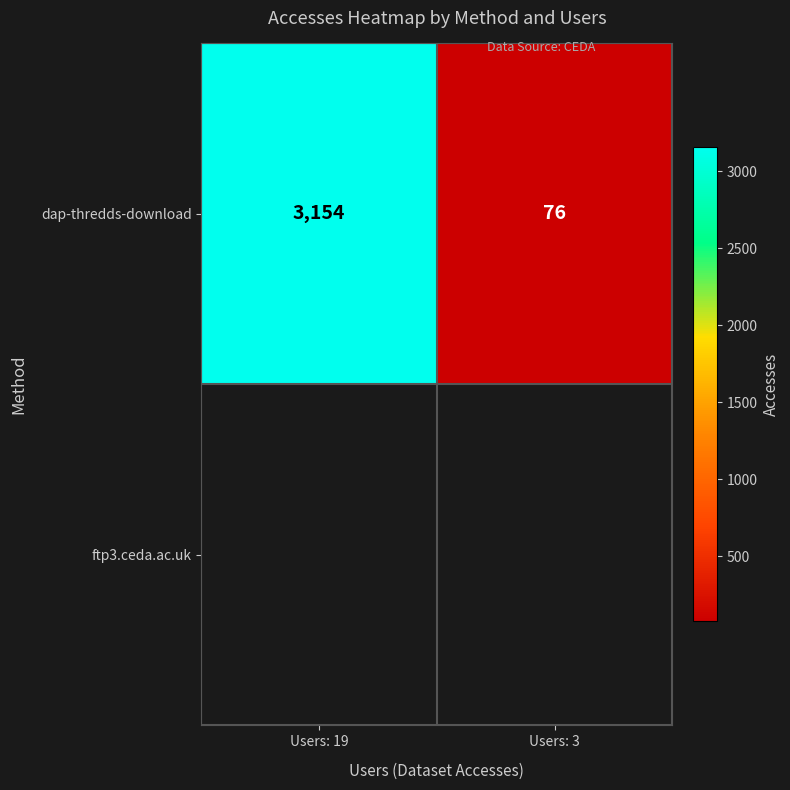

Reading left to right, what are all the values shown in this chart?

Users: 19=3154	Users: 3=76